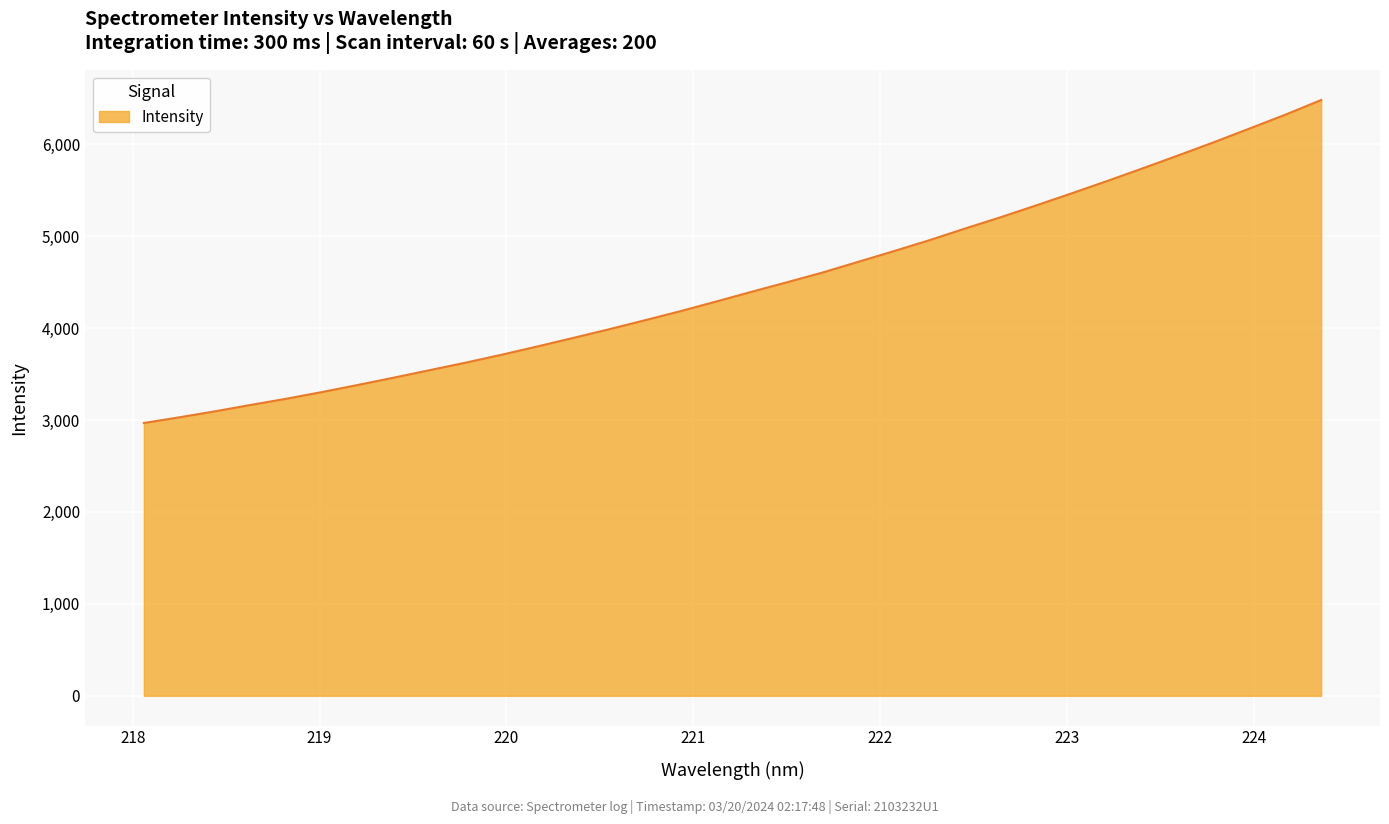

What is the smallest value displayed?

2967.8